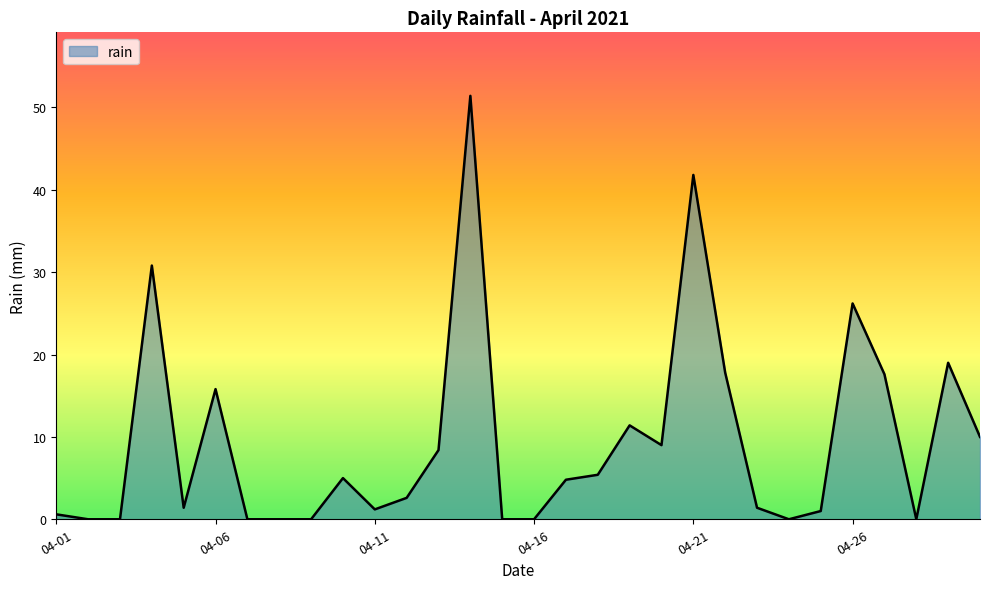

What is the greatest value displayed?

51.4